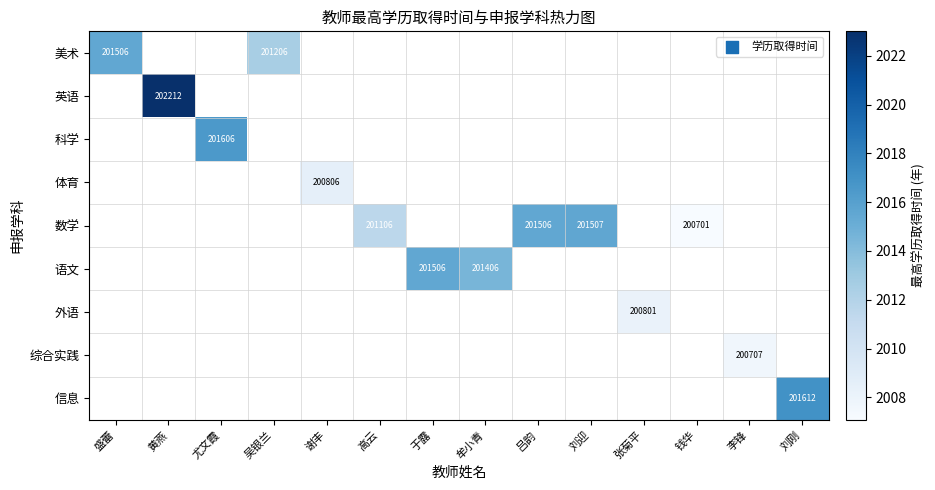

Is it true that 英语 equals 202212.0 at 黄燕?

True